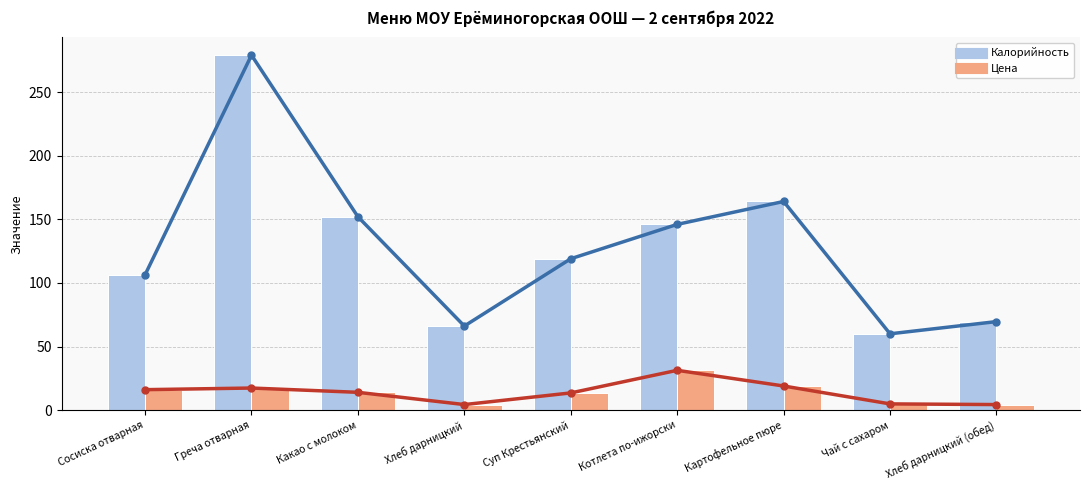

Reading left to right, extract all data points from this chart.

Калорийность (тренд): Сосиска отварная=106.4	Греча отварная=279.0	Какао с молоком=152.0	Хлеб дарницкий=66.1	Суп Крестьянский=119.0	Котлета по-ижорски=146.0	Картофельное пюре=164.0	Чай с сахаром=60.0	Хлеб дарницкий (обед)=69.6
Цена (тренд): Сосиска отварная=16.1	Греча отварная=17.4	Какао с молоком=14.0	Хлеб дарницкий=4.4	Суп Крестьянский=13.5	Котлета по-ижорски=31.3	Картофельное пюре=19.0	Чай с сахаром=4.9	Хлеб дарницкий (обед)=4.4
Калорийность: Сосиска отварная=106.4	Греча отварная=279.0	Какао с молоком=152.0	Хлеб дарницкий=66.1	Суп Крестьянский=119.0	Котлета по-ижорски=146.0	Картофельное пюре=164.0	Чай с сахаром=60.0	Хлеб дарницкий (обед)=69.6
Цена: Сосиска отварная=16.1	Греча отварная=17.4	Какао с молоком=14.0	Хлеб дарницкий=4.4	Суп Крестьянский=13.5	Котлета по-ижорски=31.3	Картофельное пюре=19.0	Чай с сахаром=4.9	Хлеб дарницкий (обед)=4.4